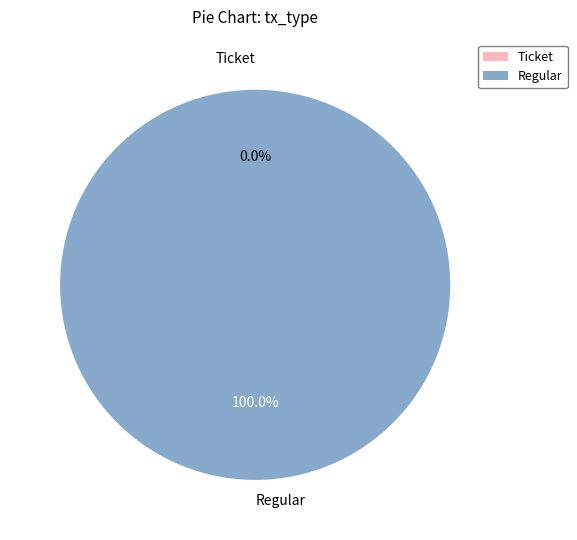

To the nearest percent, what is the average slice percentage?

50%